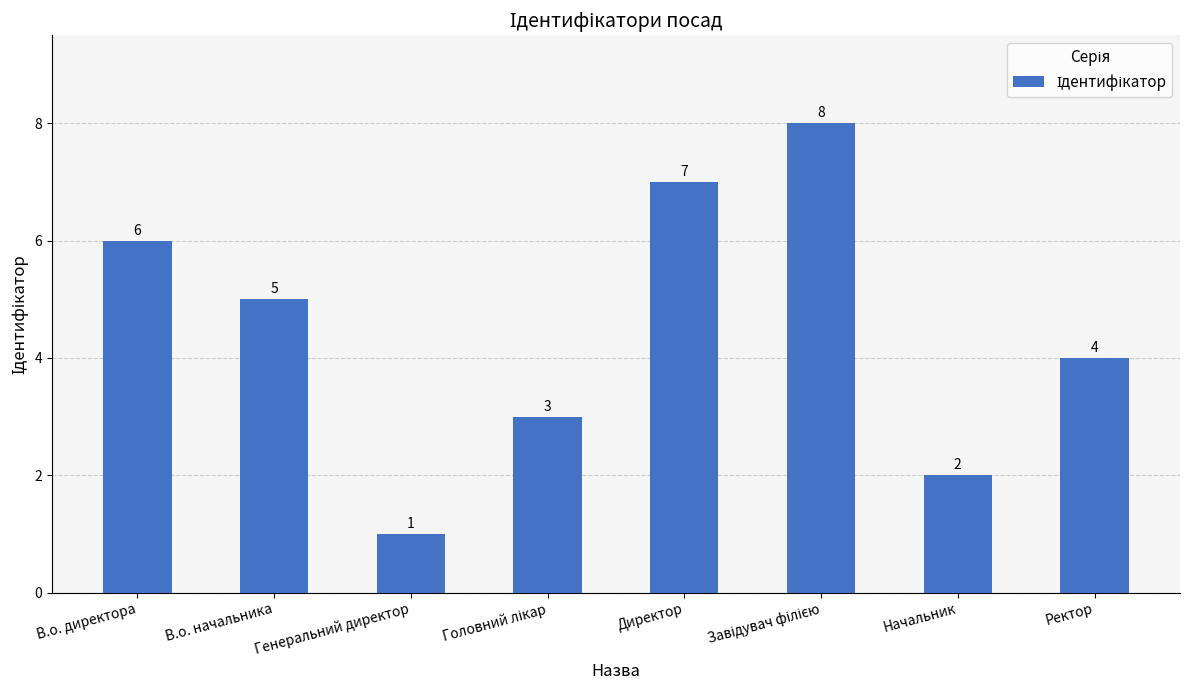

What is the value of the 3rd bar from the left?

1